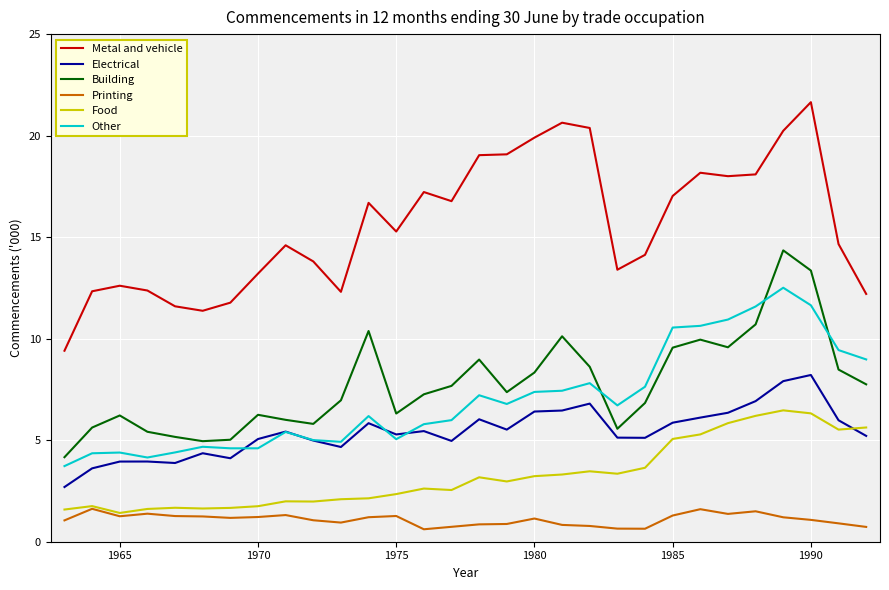

True or false: Building has more than 2 interior local peaks.

True